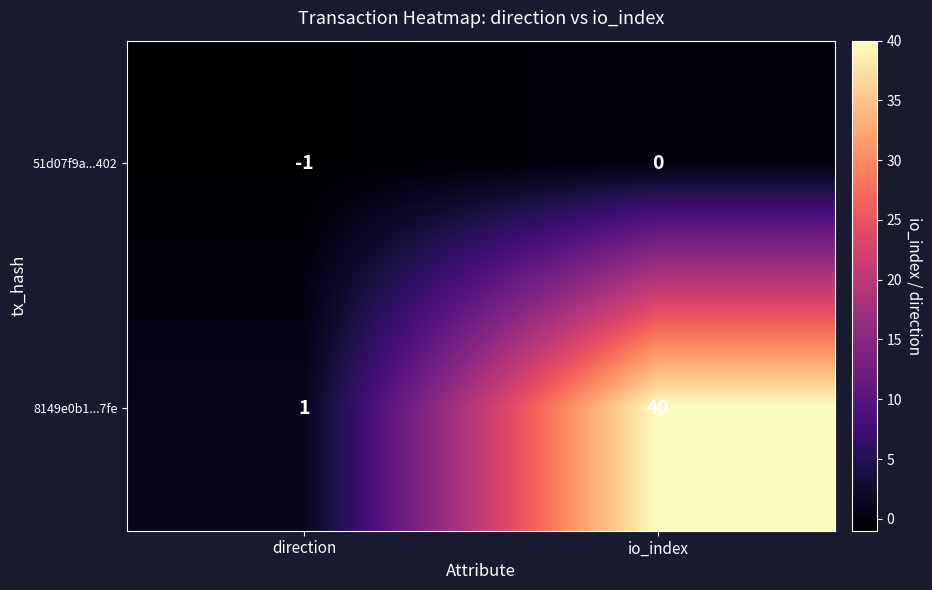

What is the maximum value shown in the chart?

40